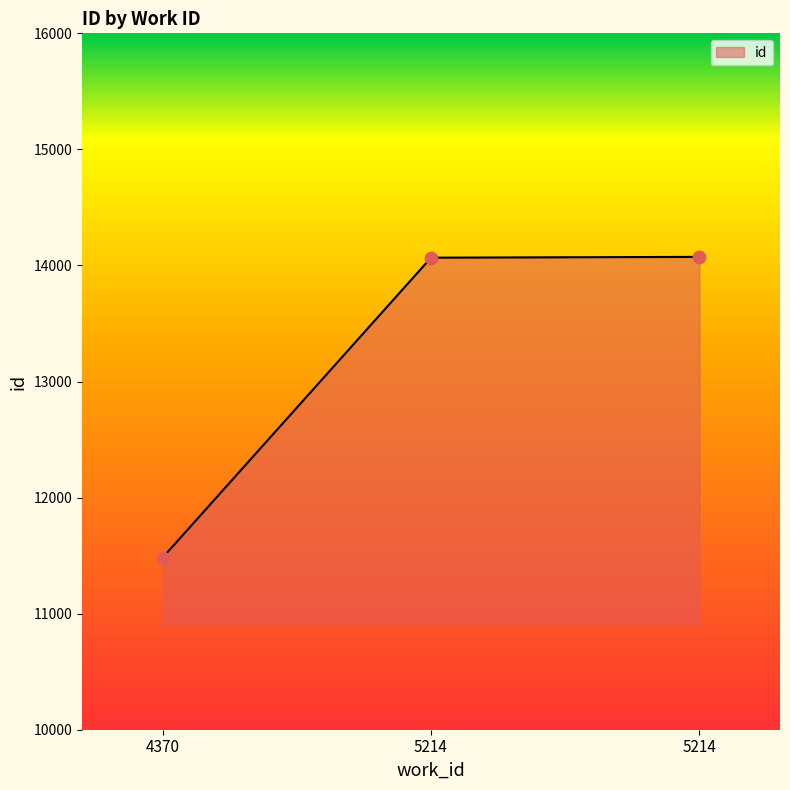

What is the ratio of the value at 5214 to the value at 5214?

1.0